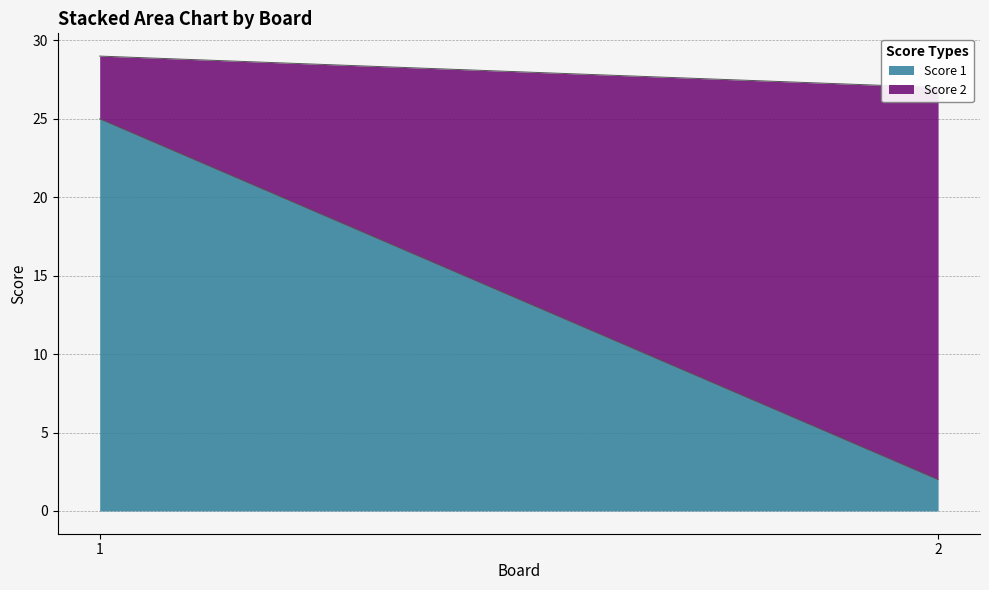

Which category has the lowest value in the Score 2 series?

1